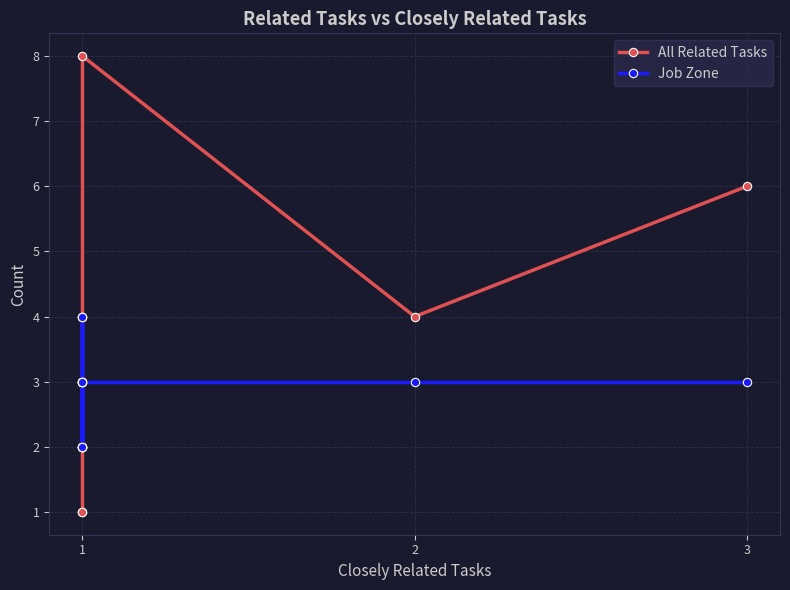

The value of Job Zone at 1 is 2. True or false?

False